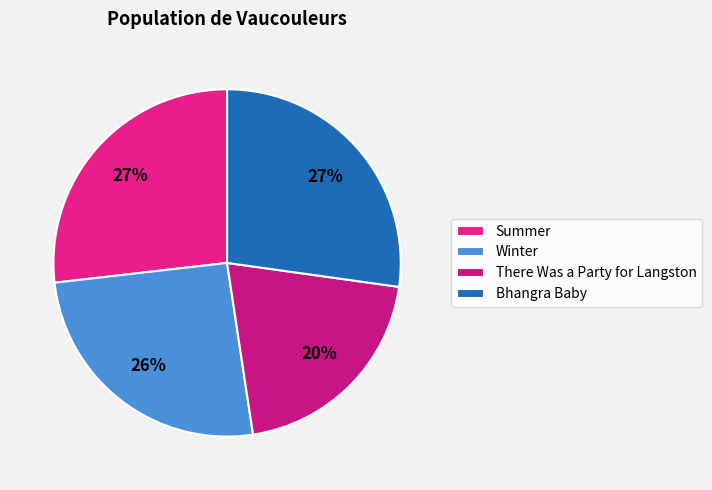

Rank the categories by value from lowest to highest.

There Was a Party for Langston, Winter, Summer, Bhangra Baby